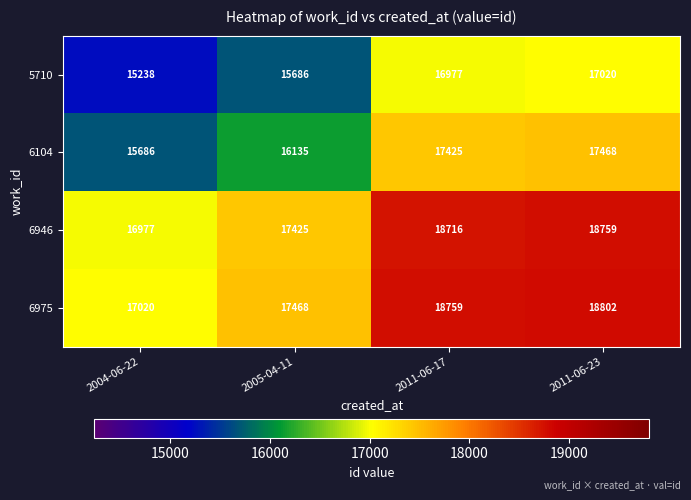

Rank the series by their maximum value, from highest to lowest.

6975, 6946, 6104, 5710